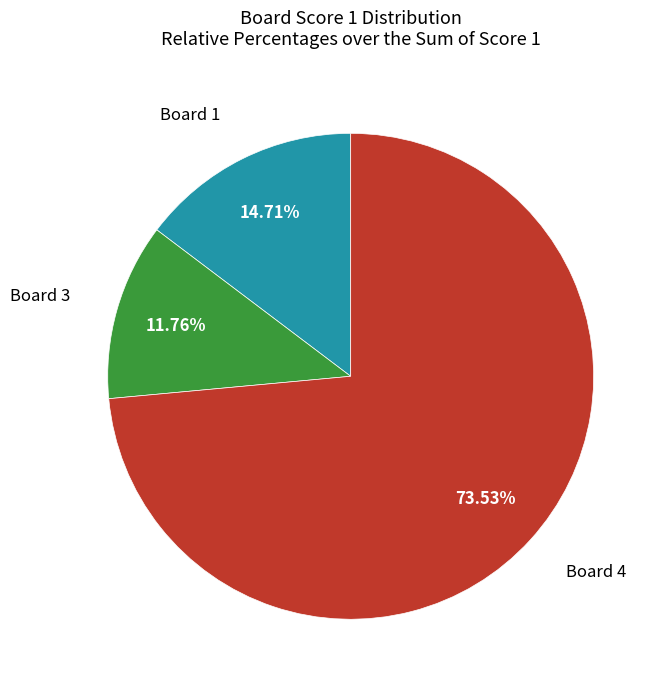

Is there any slice that represents more than half of the pie?

Yes